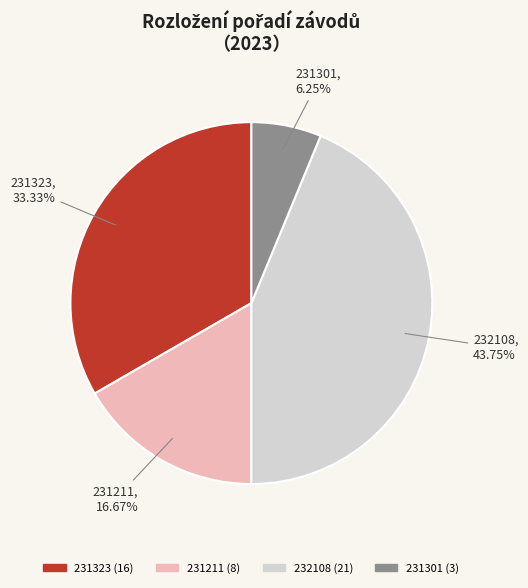

Does any single category account for the majority?

No